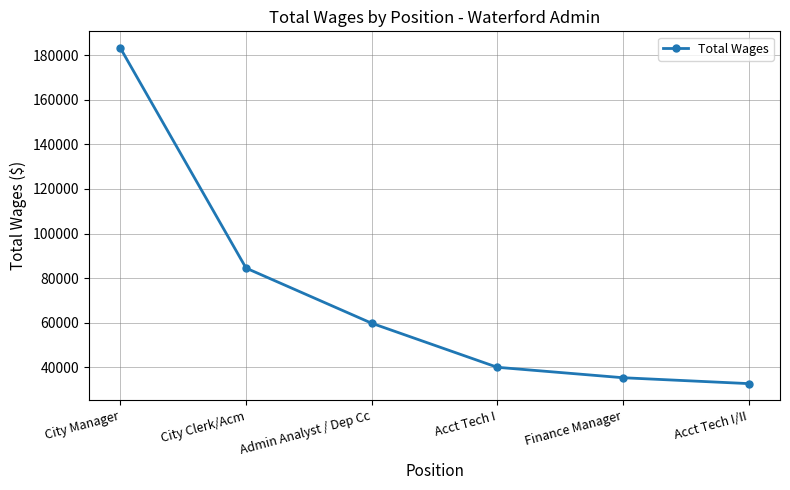

Reading left to right, list all the values displayed in this chart.

City Manager=183180	City Clerk/Acm=84485	Admin Analyst / Dep Cc=59746	Acct Tech I=39977	Finance Manager=35299	Acct Tech I/II=32657